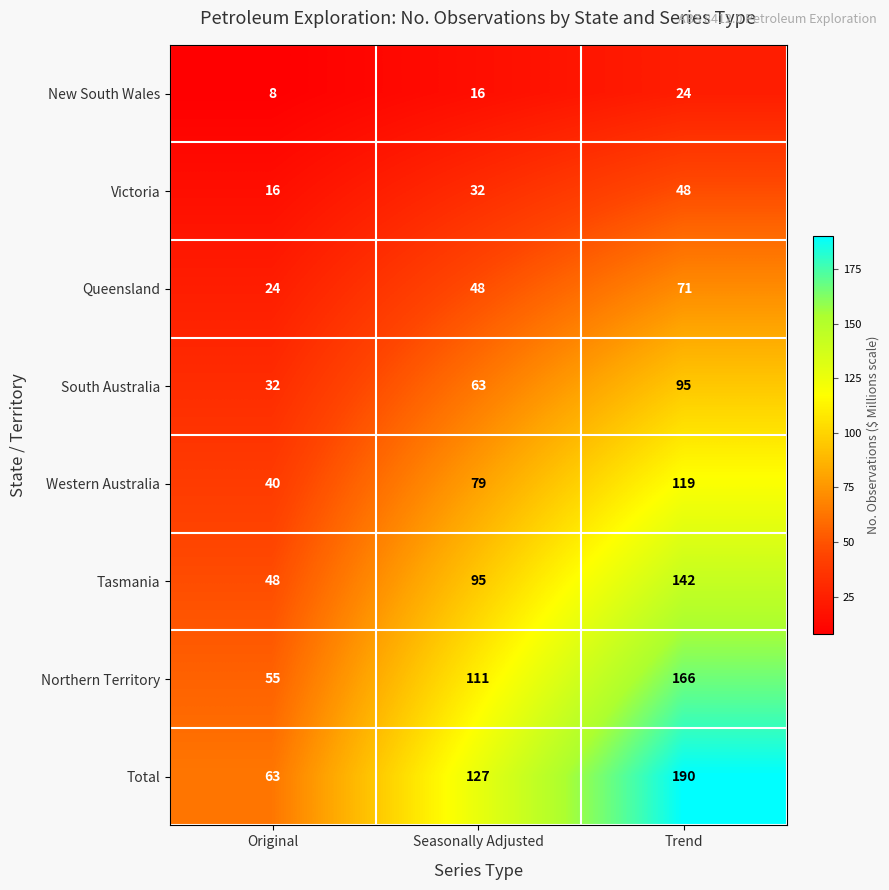

List the labels in order of Northern Territory value, smallest first.

Original, Seasonally Adjusted, Trend